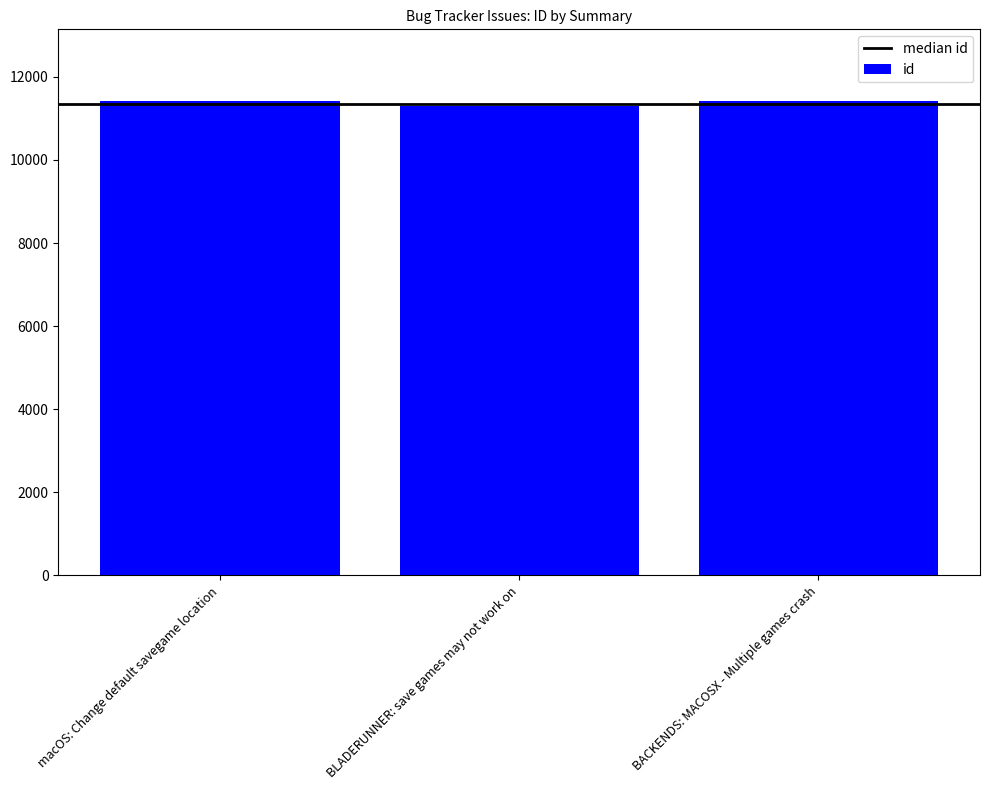

What is the label of the 1st bar from the left?

macOS: Change default savegame location